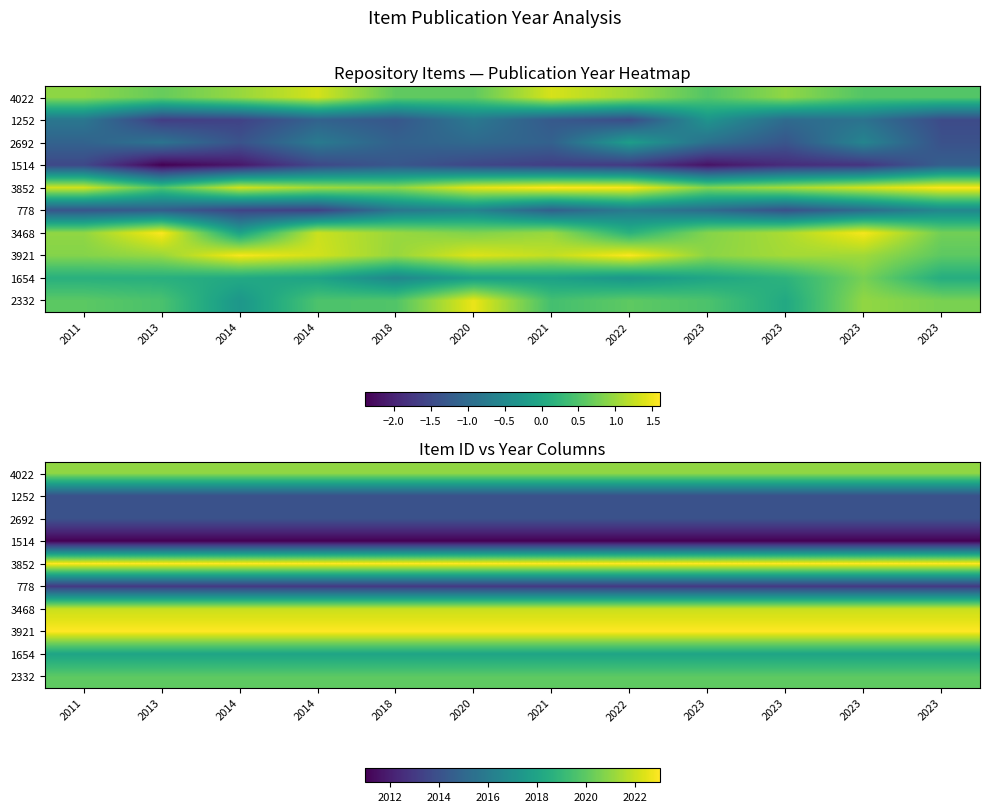

Read the 778 value at 2023.

2013